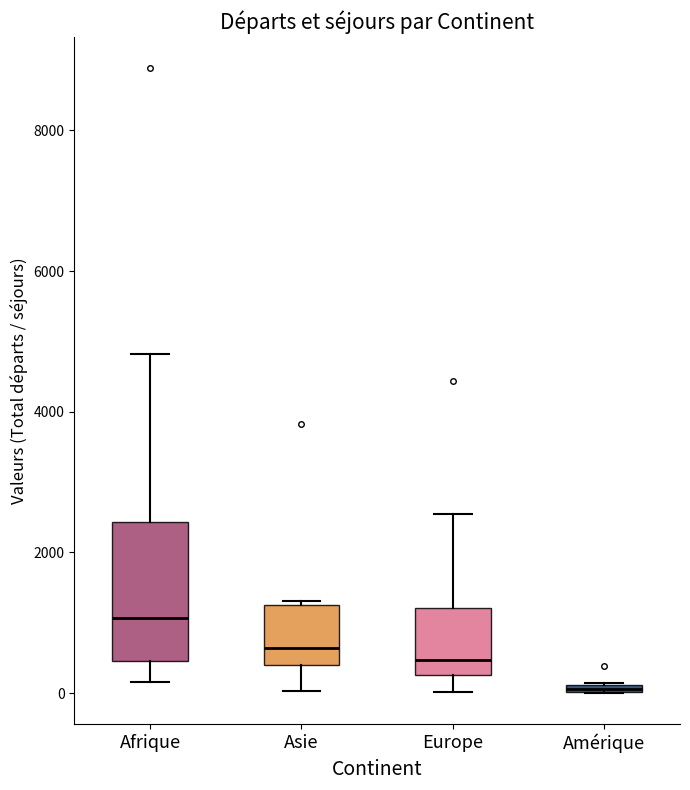

Which box has the highest median line?

Afrique